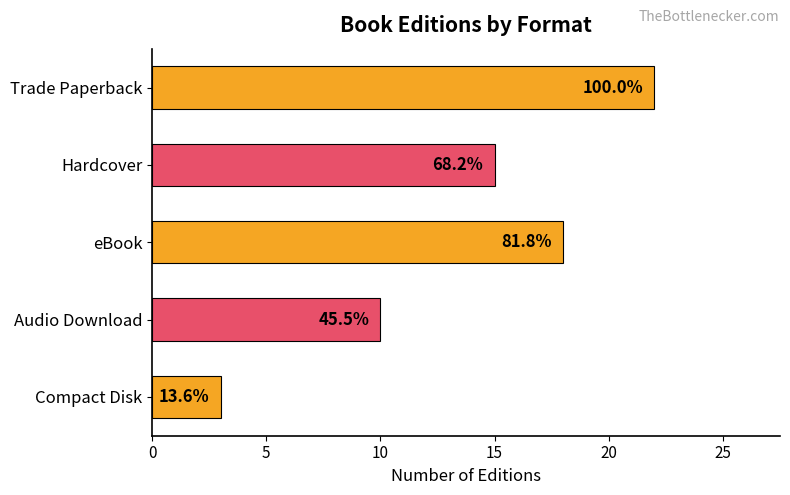

What is the greatest value displayed?

22